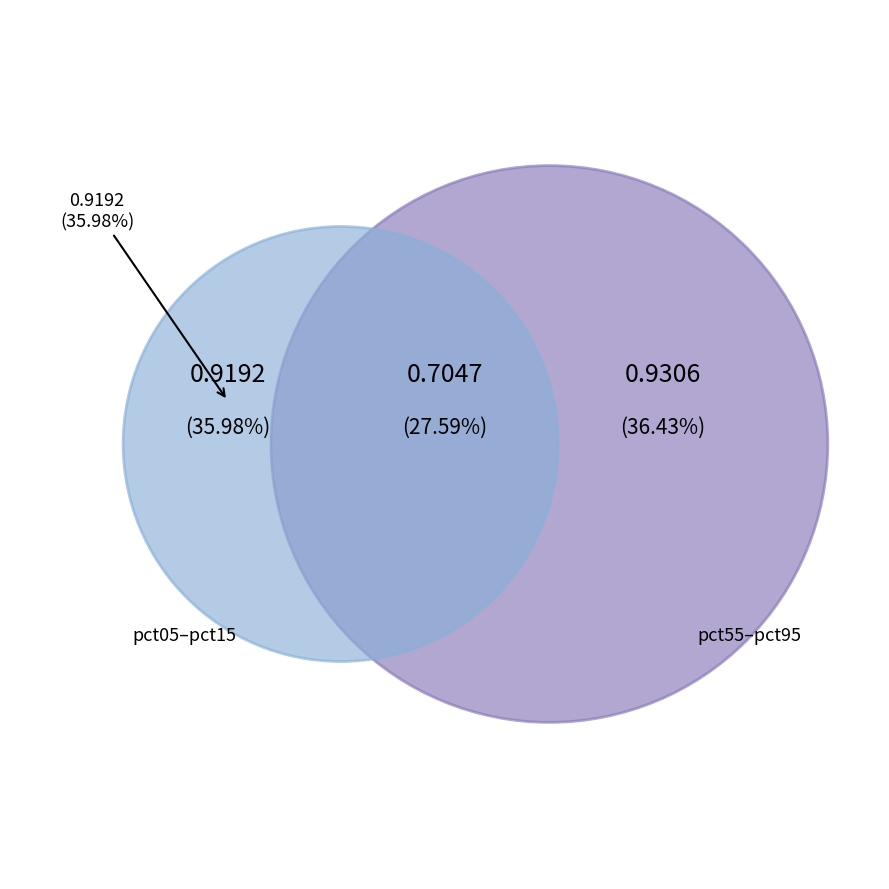

Is it true that pct55 is 3% of the pie?

False